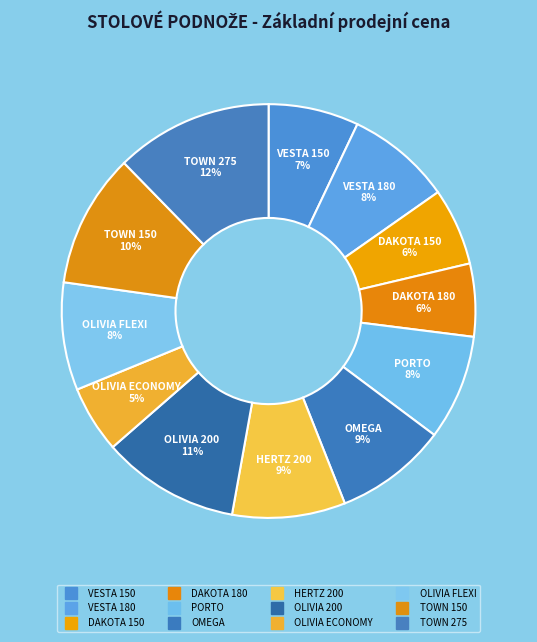

To the nearest percent, what percentage of the pie is OLIVIA 200?

11%